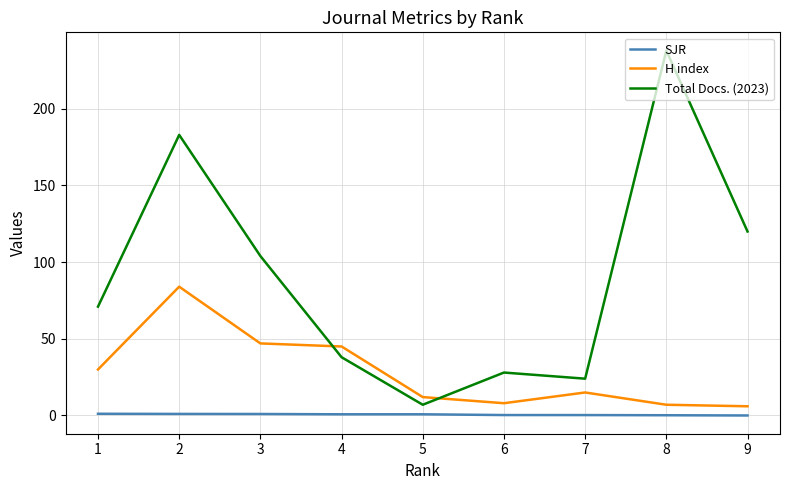

True or false: SJR and Total Docs. (2023) cross at least once.

False